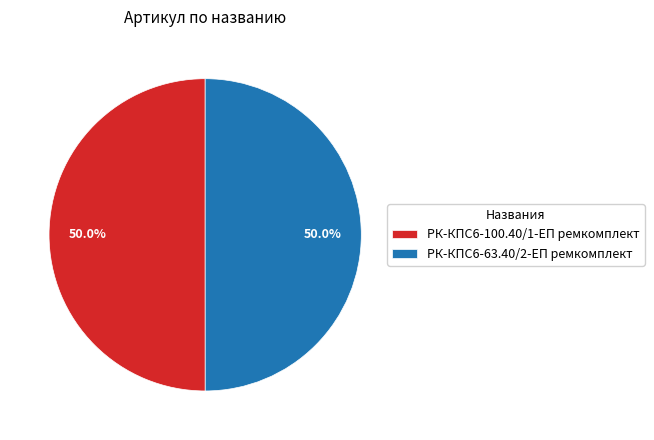

Approximately how many times larger is the value at РК-КПС6-63.40/2-ЕП ремкомплект compared to РК-КПС6-100.40/1-ЕП ремкомплект?

1.0